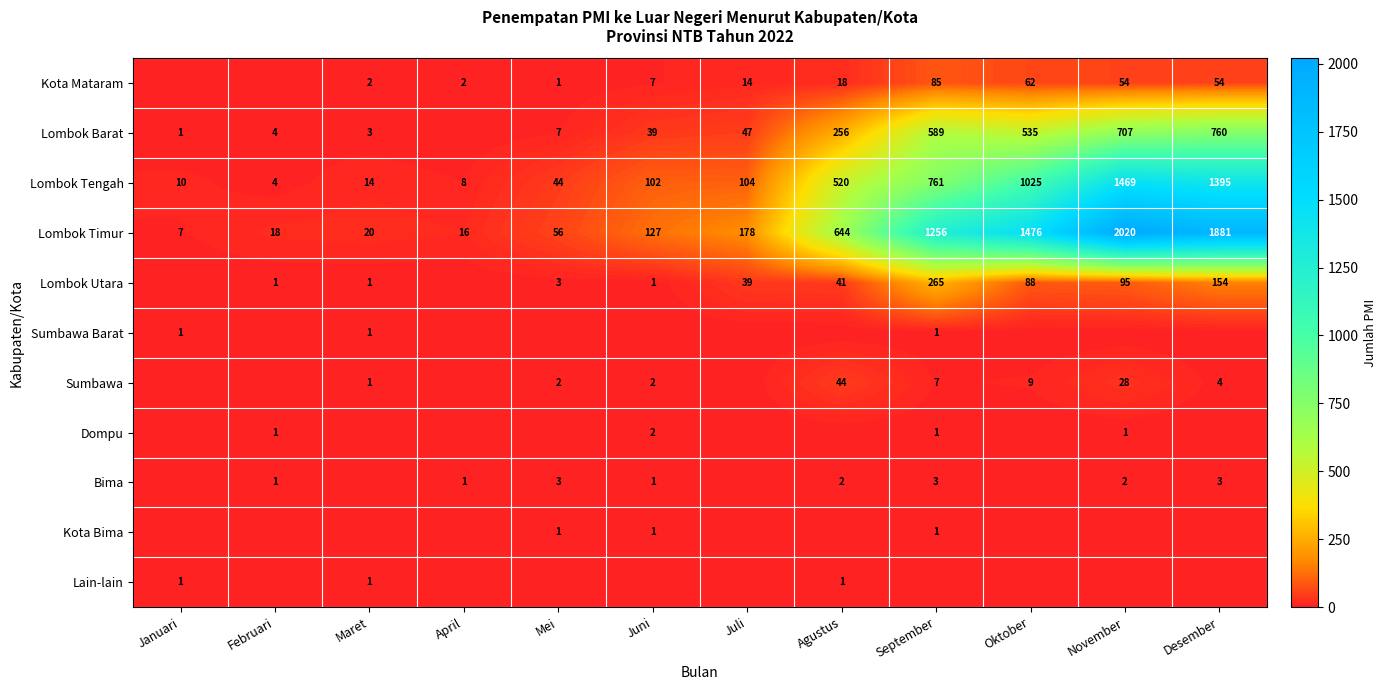

The value of Sumbawa at September is 11. True or false?

False